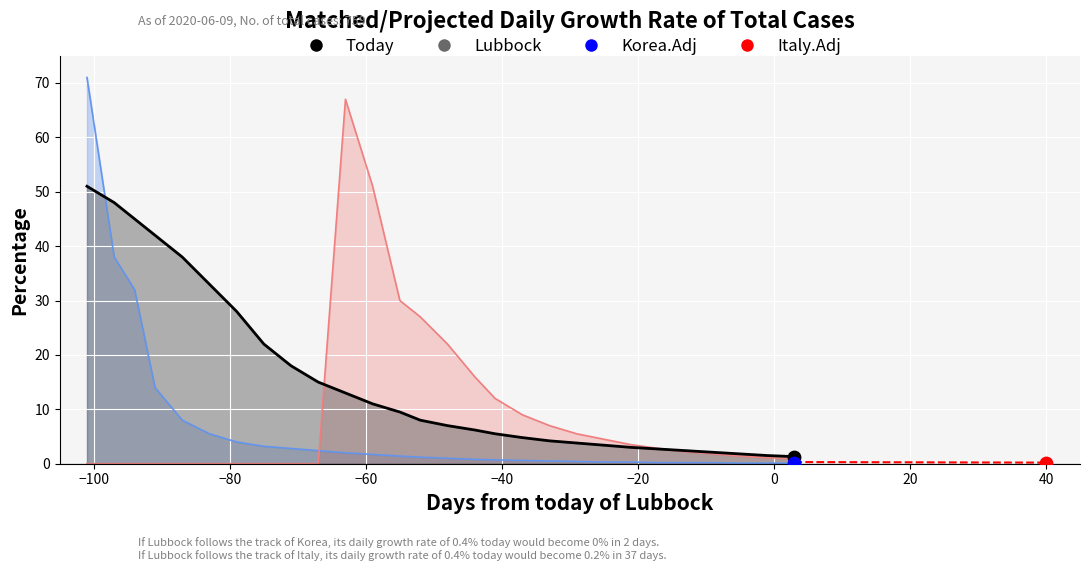

Which series has the largest total across all categories?

Lubbock